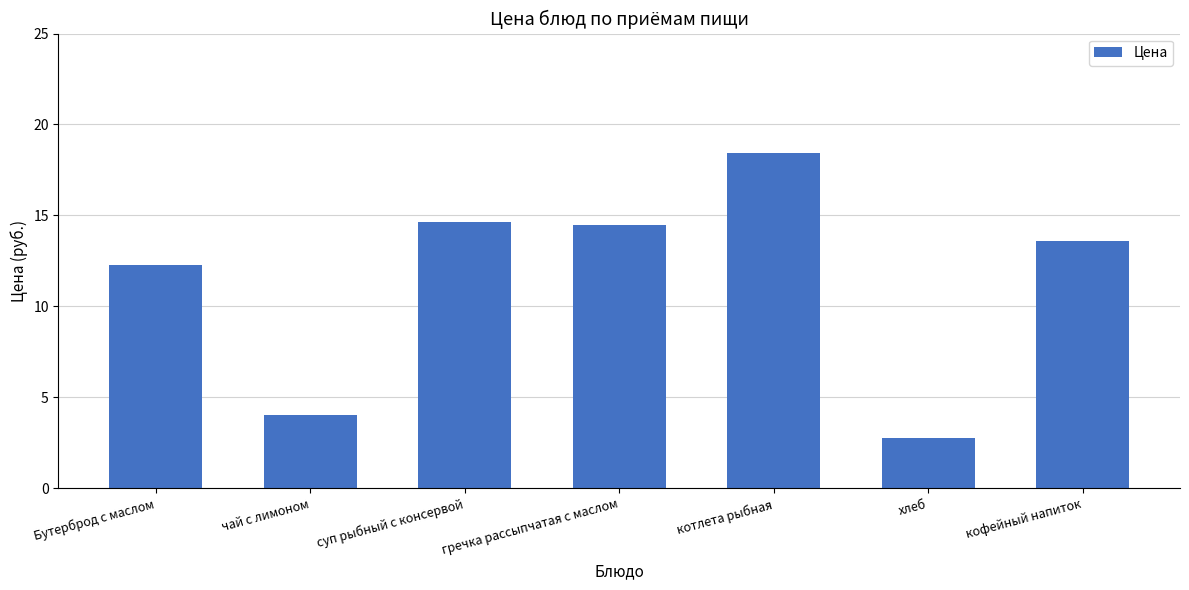

Are the bars grouped side by side (vs. stacked)?

No